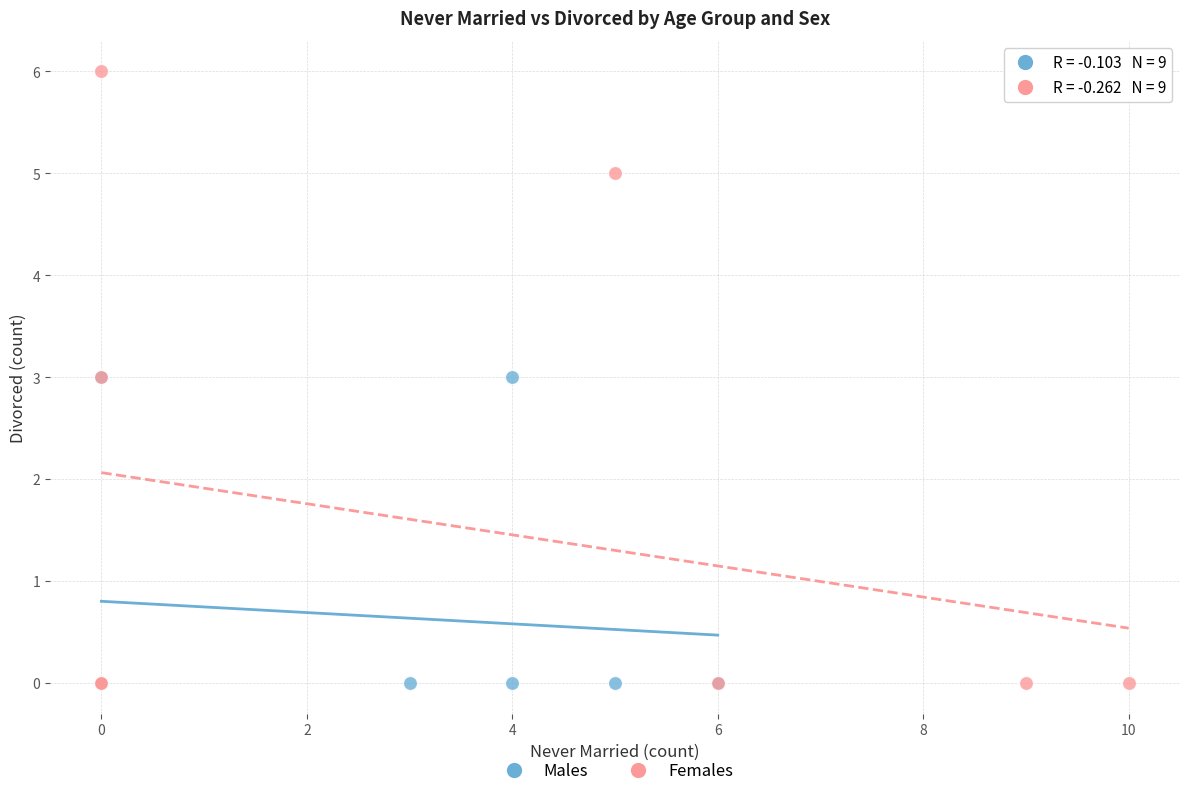

What are all the series names shown in the legend?

Males, Females